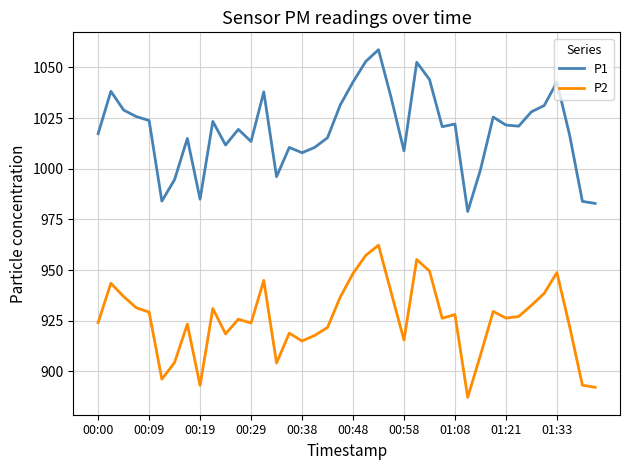

Which series has the largest total across all categories?

P1